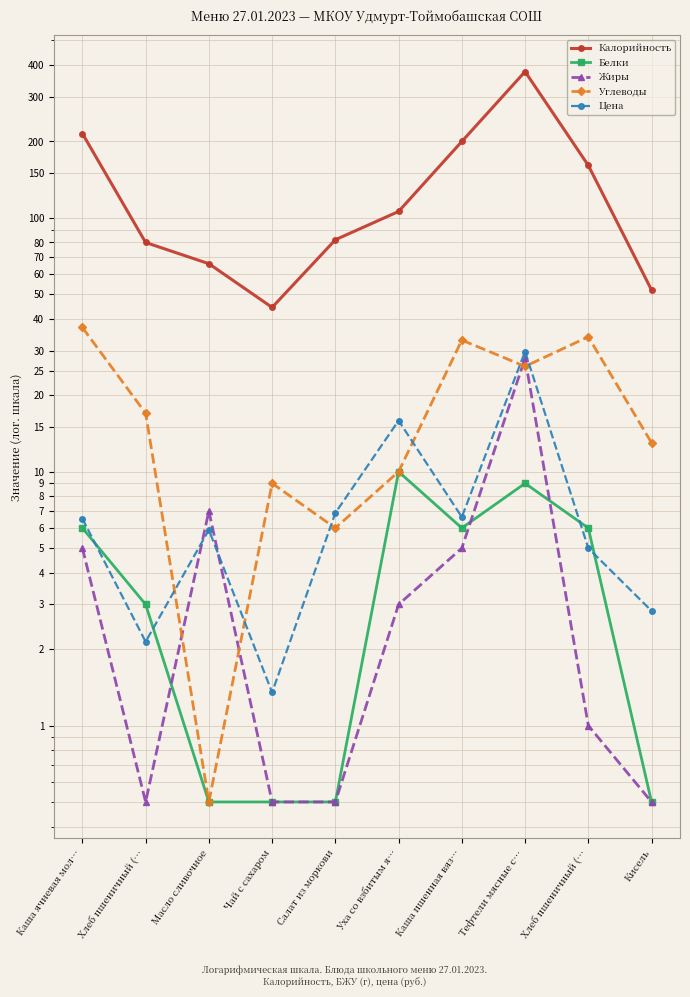

Reading right to left, what are all the values shown in this chart?

Калорийность: Кисель=52.0	Хлеб пшеничный (…=161.0	Тефтели мясные с…=377.0	Каша пшенная вяз…=200.0	Уха со взбитым я…=106.0	Салат из моркови=82.0	Чай с сахаром=44.4	Масло сливочное=66.0	Хлеб пшеничный (…=80.0	Каша ячневая мол…=215.0
Белки: Кисель=0.5	Хлеб пшеничный (…=6.0	Тефтели мясные с…=9.0	Каша пшенная вяз…=6.0	Уха со взбитым я…=10.0	Салат из моркови=0.5	Чай с сахаром=0.5	Масло сливочное=0.5	Хлеб пшеничный (…=3.0	Каша ячневая мол…=6.0
Жиры: Кисель=0.5	Хлеб пшеничный (…=1.0	Тефтели мясные с…=28.0	Каша пшенная вяз…=5.0	Уха со взбитым я…=3.0	Салат из моркови=0.5	Чай с сахаром=0.5	Масло сливочное=7.0	Хлеб пшеничный (…=0.5	Каша ячневая мол…=5.0
Углеводы: Кисель=13.0	Хлеб пшеничный (…=34.0	Тефтели мясные с…=26.0	Каша пшенная вяз…=33.0	Уха со взбитым я…=10.0	Салат из моркови=6.0	Чай с сахаром=9.0	Масло сливочное=0.5	Хлеб пшеничный (…=17.0	Каша ячневая мол…=37.0
Цена: Кисель=2.8	Хлеб пшеничный (…=5.0	Тефтели мясные с…=29.8	Каша пшенная вяз…=6.6	Уха со взбитым я…=15.9	Салат из моркови=6.9	Чай с сахаром=1.4	Масло сливочное=5.9	Хлеб пшеничный (…=2.1	Каша ячневая мол…=6.5